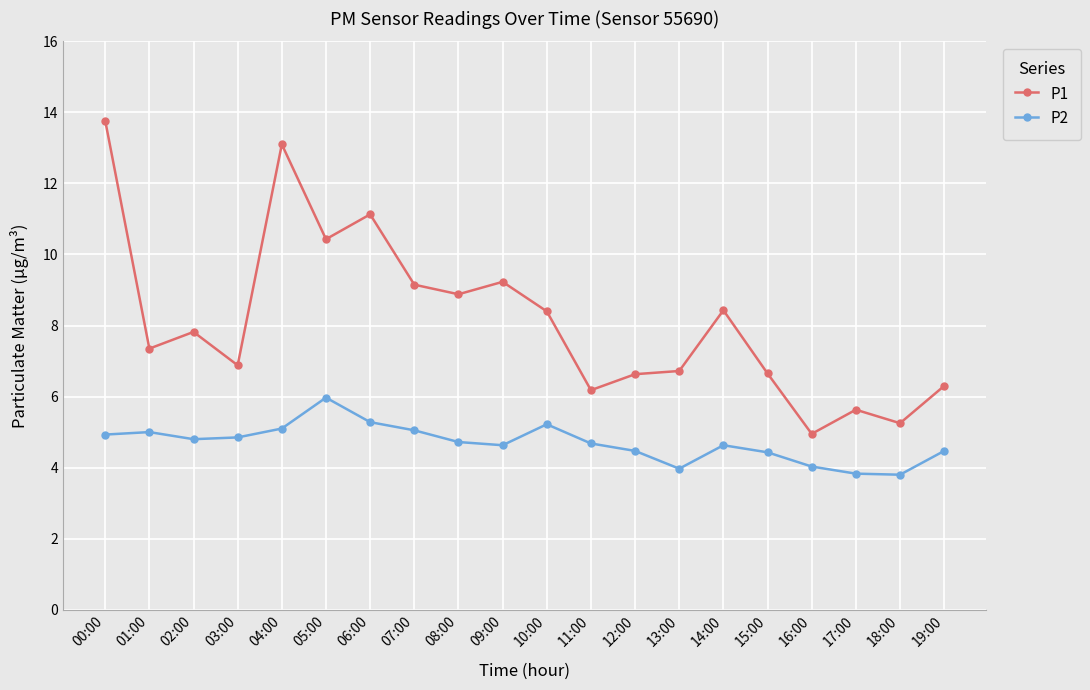

Which series has the largest range (max minus min)?

P1